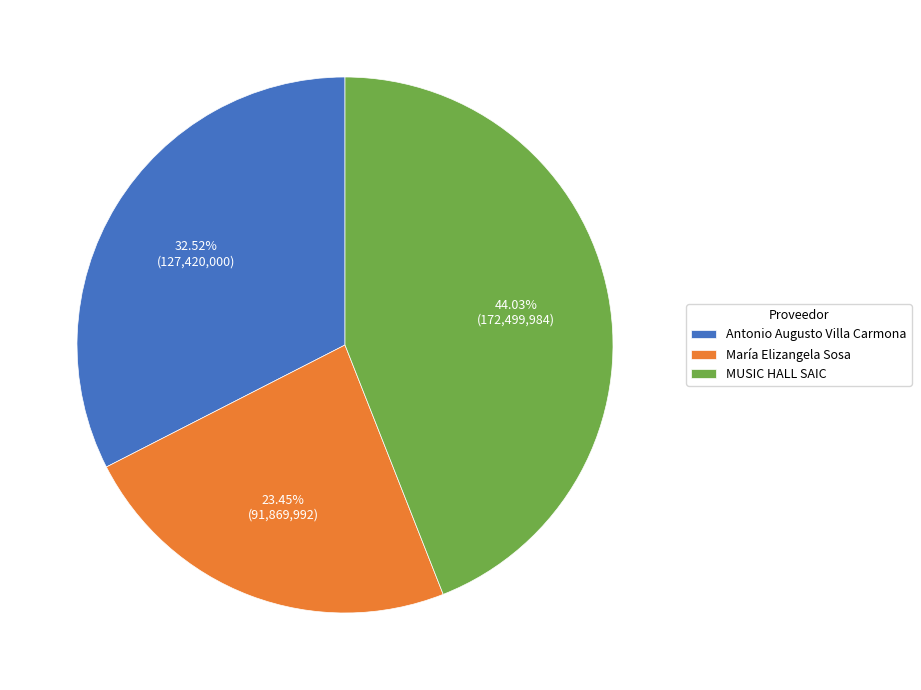

What portion of the pie excludes MUSIC HALL SAIC?

56.0%